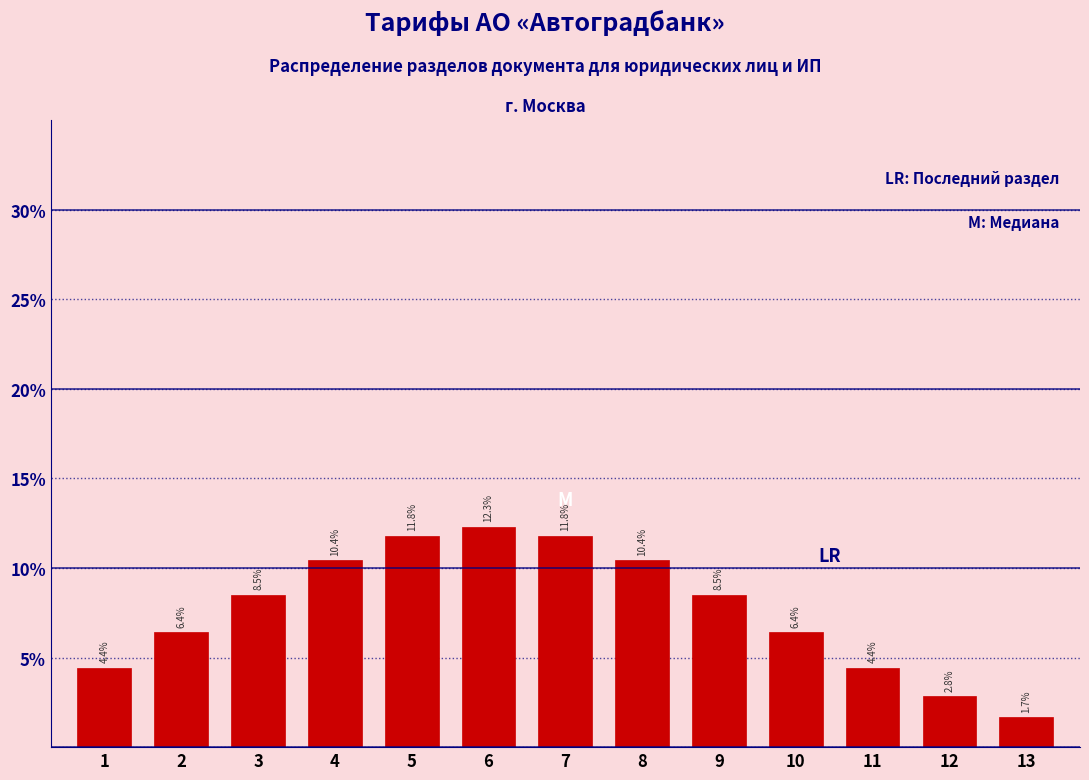

Reading right to left, extract all data points from this chart.

13=1.7	12=2.8	11=4.4	10=6.4	9=8.5	8=10.4	7=11.8	6=12.3	5=11.8	4=10.4	3=8.5	2=6.4	1=4.4